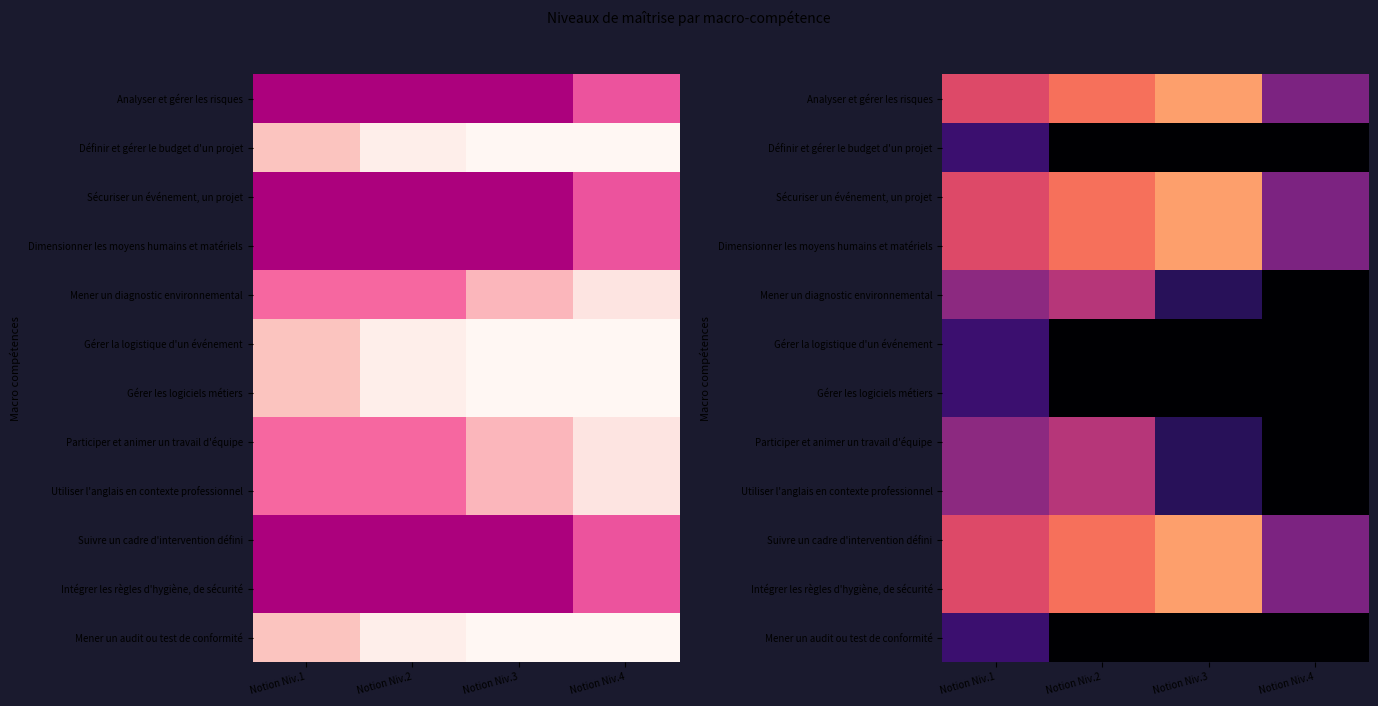

What is the total value across all series at Notion Niv.1?

5.0